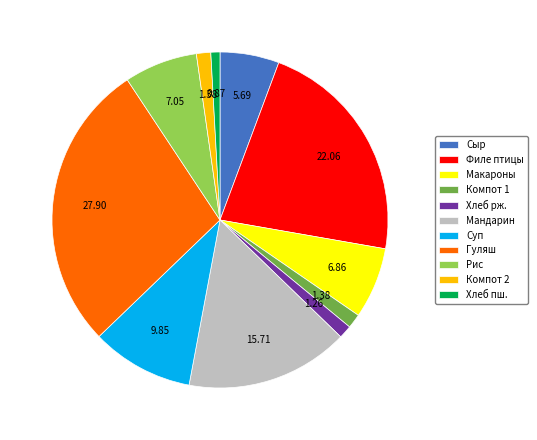

Does Мандарин account for over 50% of the chart?

No